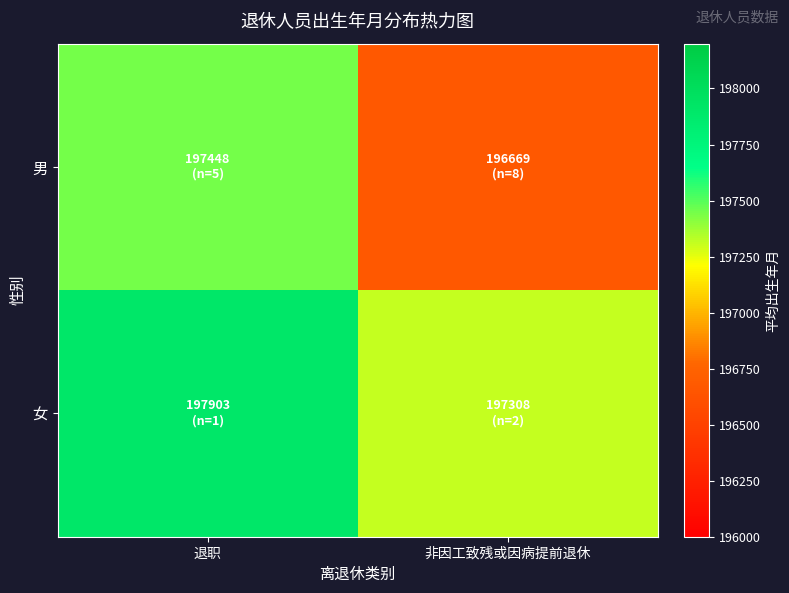

Which category has the lowest value across all series?

非因工致残或因病提前退休